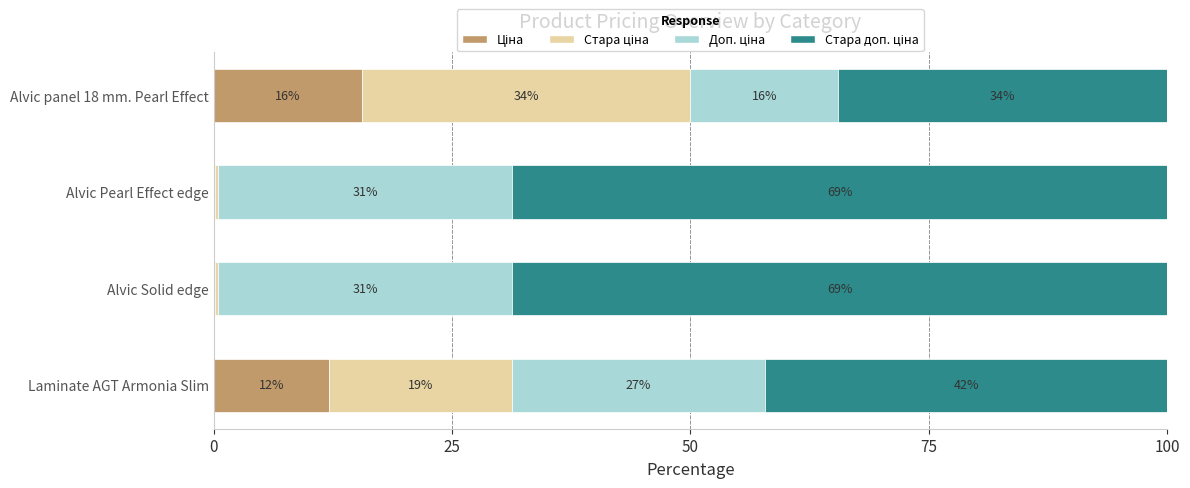

What is the value of the Стара доп. ціна bar at the 1st from the left?

42.2